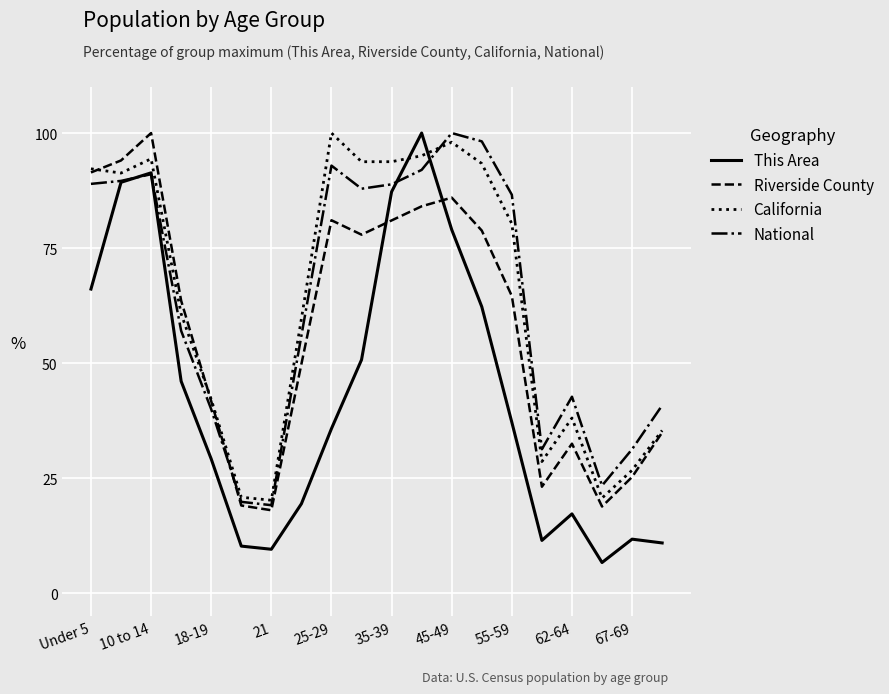

How many intersections are there between Riverside County and This Area?

2